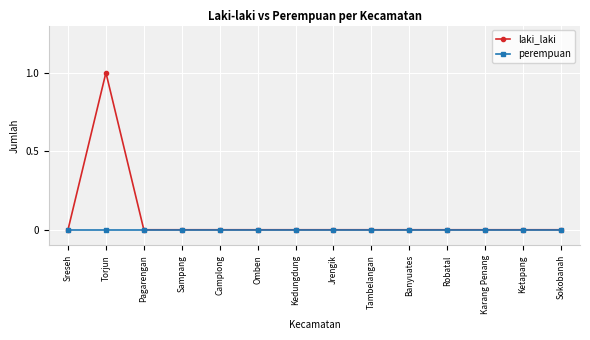

Reading right to left, transcribe all the data shown in this chart.

laki_laki: Sokobanah=0	Ketapang=0	Karang Penang=0	Robatal=0	Banyuates=0	Tambelangan=0	Jrengik=0	Kedungdung=0	Omben=0	Camplong=0	Sampang=0	Pagarengan=0	Torjun=1	Sreseh=0
perempuan: Sokobanah=0	Ketapang=0	Karang Penang=0	Robatal=0	Banyuates=0	Tambelangan=0	Jrengik=0	Kedungdung=0	Omben=0	Camplong=0	Sampang=0	Pagarengan=0	Torjun=0	Sreseh=0